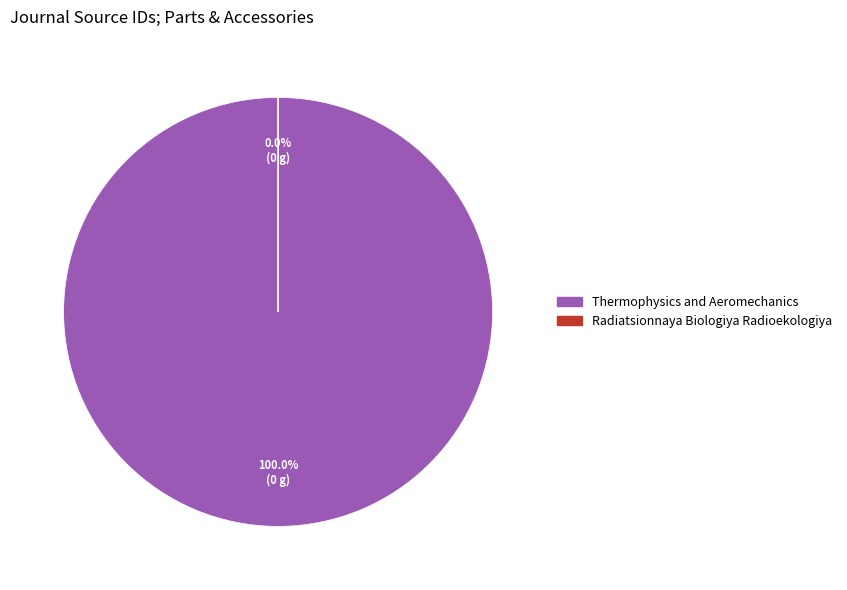

Between Radiatsionnaya Biologiya Radioekologiya and Thermophysics and Aeromechanics, which is larger?

Thermophysics and Aeromechanics